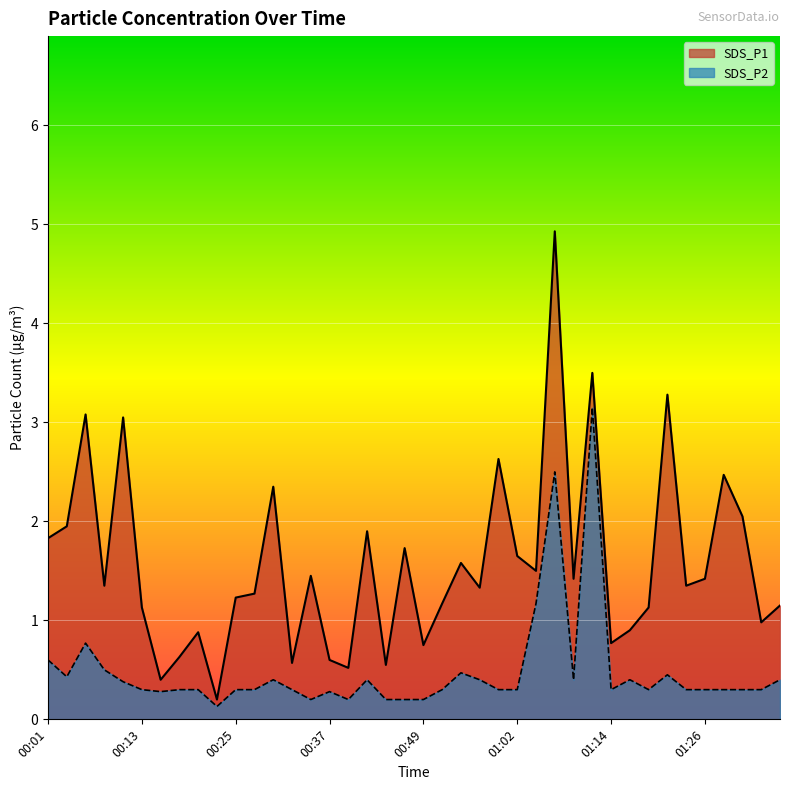

Is it true that SDS_P1 equals 1.5 at 01:28?

False